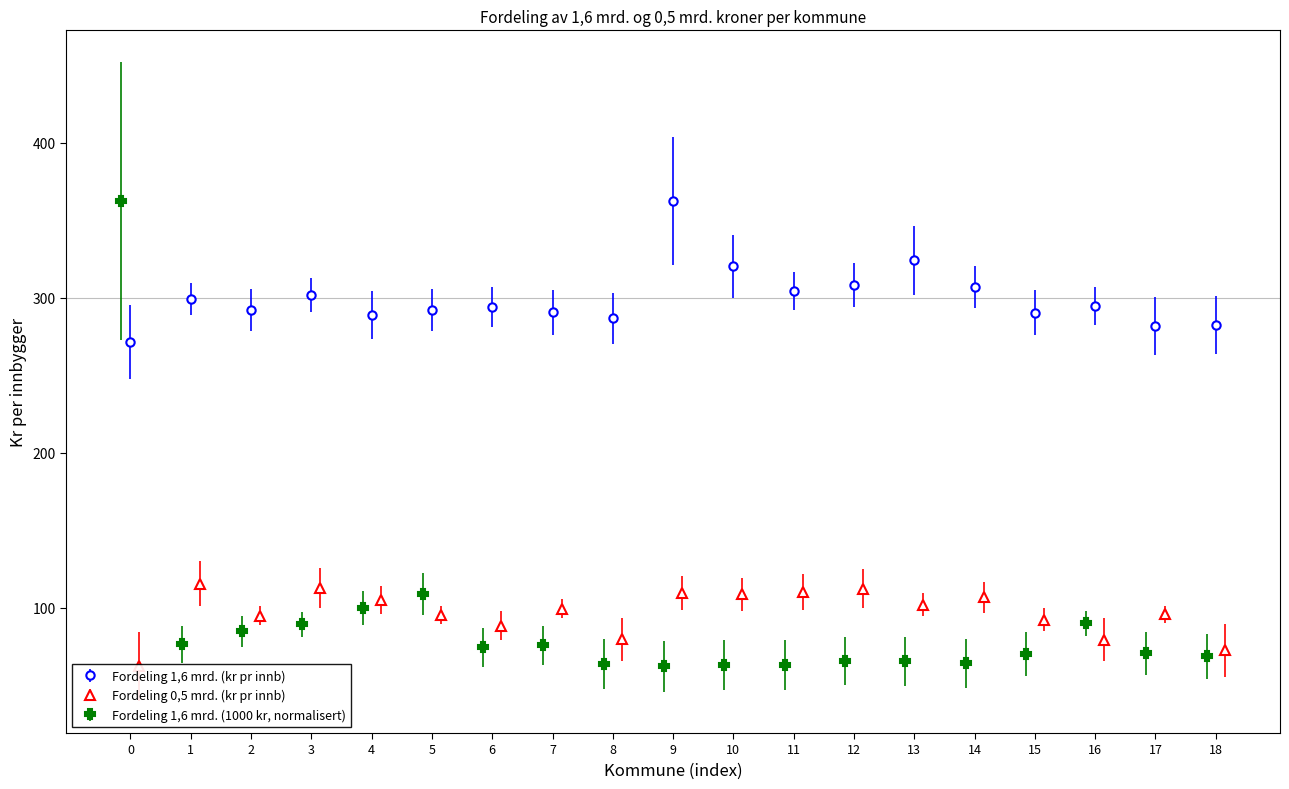

What is the minimum value for Fordeling 1,6 mrd. (kr pr innb)?

271.7